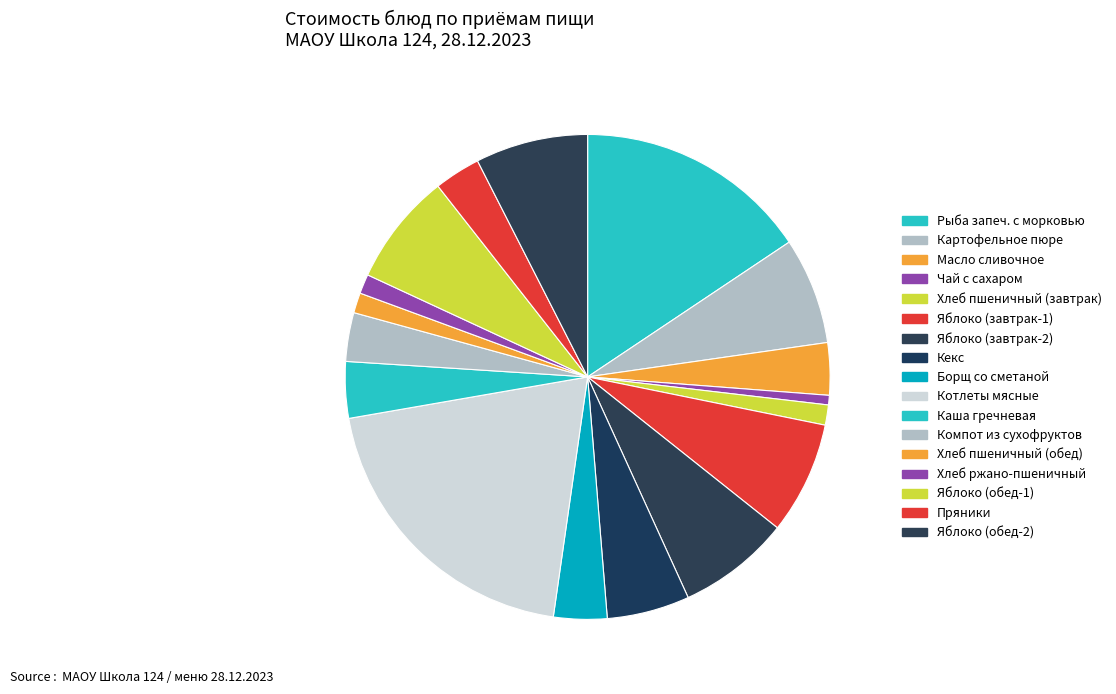

Count the number of slices in the pie.

17